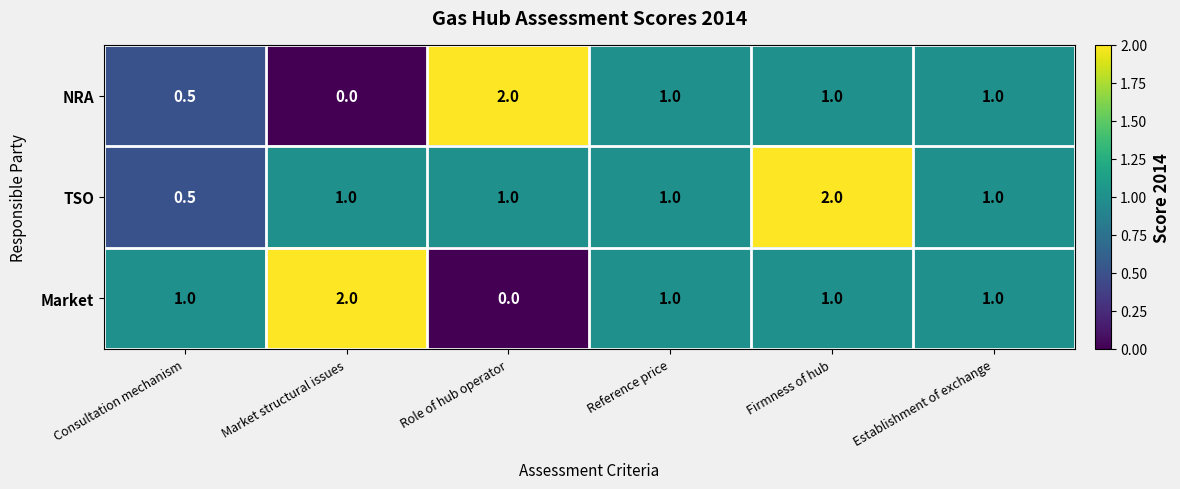

Reading left to right, list all the values displayed in this chart.

NRA: 0.5	0.0	2.0	1.0	1.0	1.0
TSO: 0.5	1.0	1.0	1.0	2.0	1.0
Market: 1.0	2.0	0.0	1.0	1.0	1.0